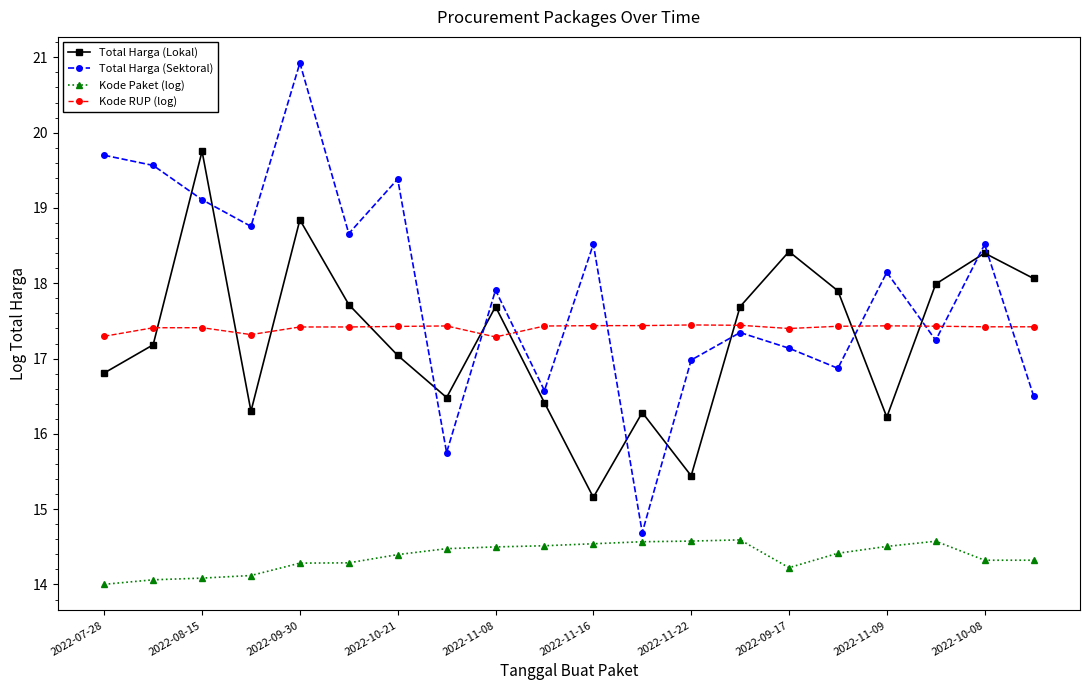

True or false: Kode Paket (log) and Total Harga (Lokal) intersect in this chart.

False